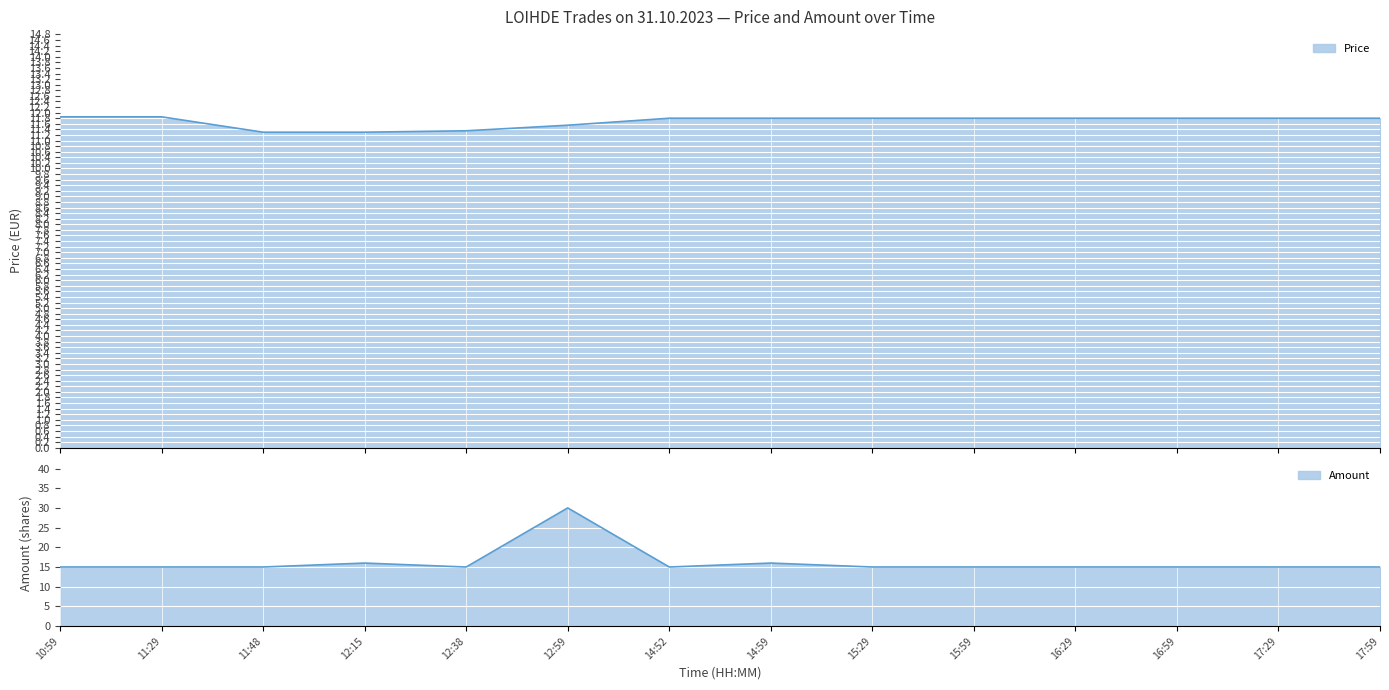

How many Price values are between 11 and 12?

14